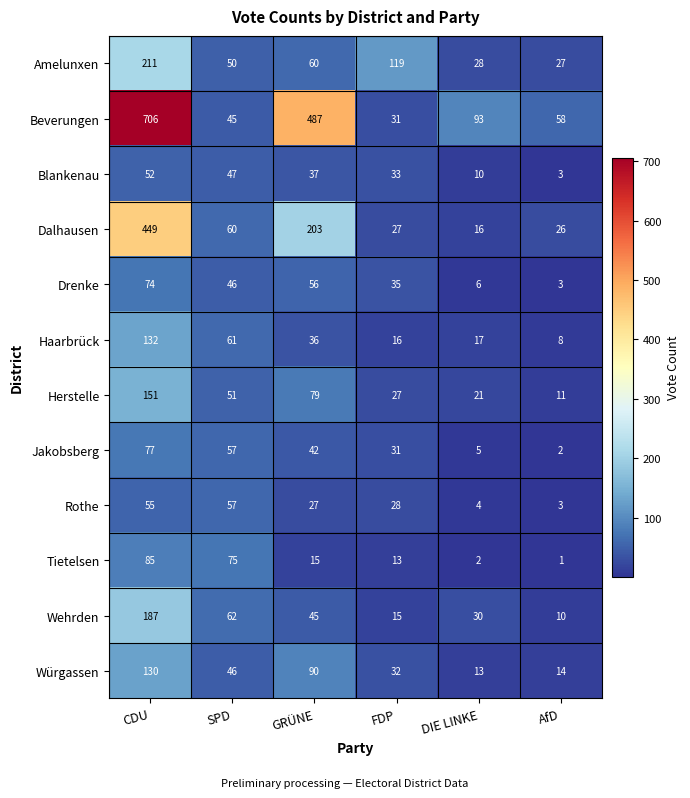

How many data points in Wehrden are less than 45?

3